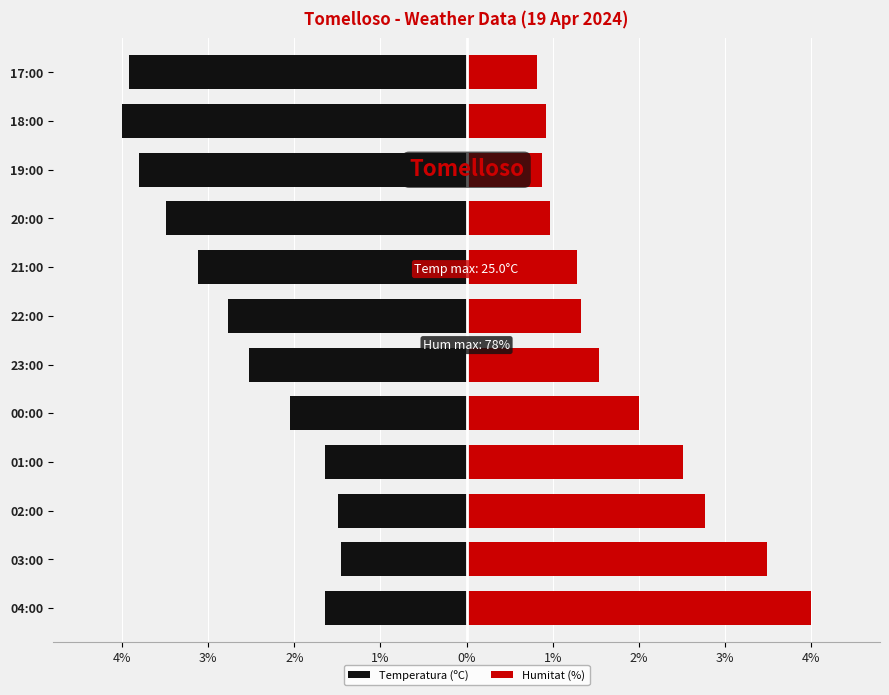

Rank the series by their average value, from highest to lowest.

Humitat (%), Temperatura (ºC)